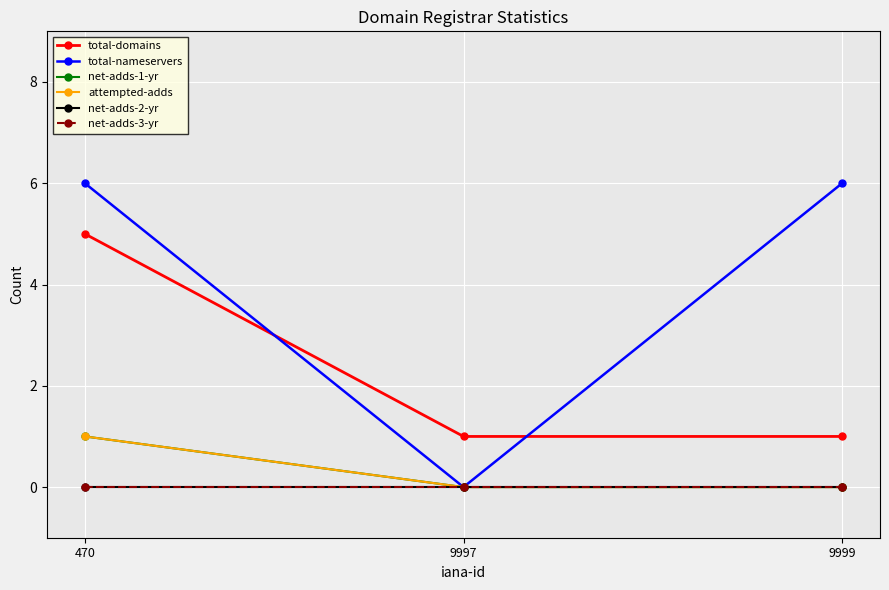

Is this an area chart (filled region under the line)?

No